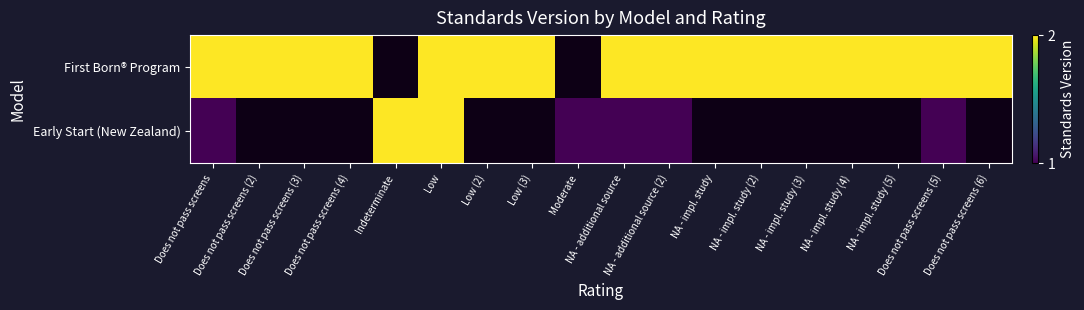

List the series in order of their peak value, highest first.

First Born® Program, Early Start (New Zealand)